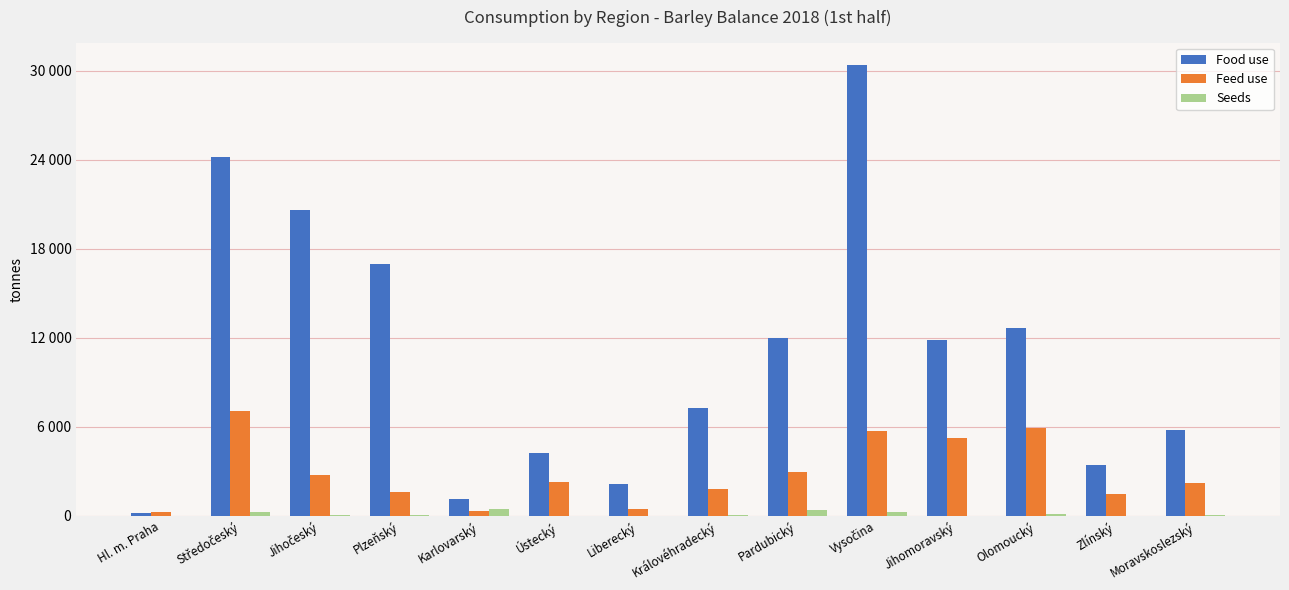

Is it true that Food use equals 20638.3 at Jihočeský?

True